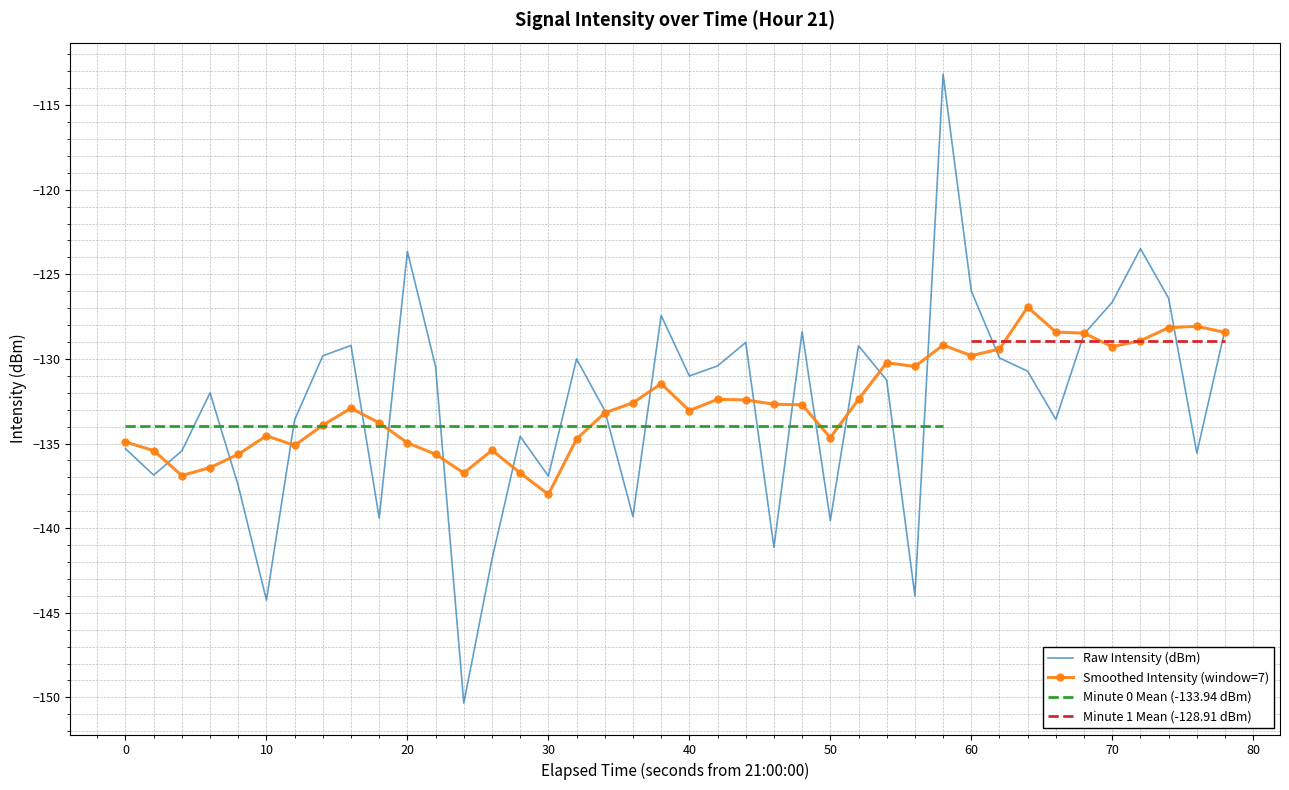

What is the difference between the Smoothed Intensity (window=7) values at 40 and 70?

3.8